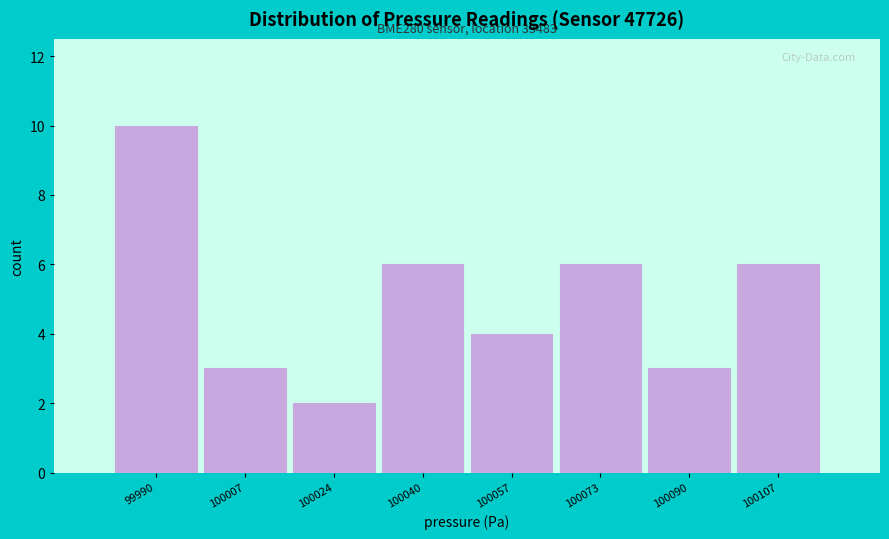

Which range on the x-axis has the tallest bar?

99982 to 99998